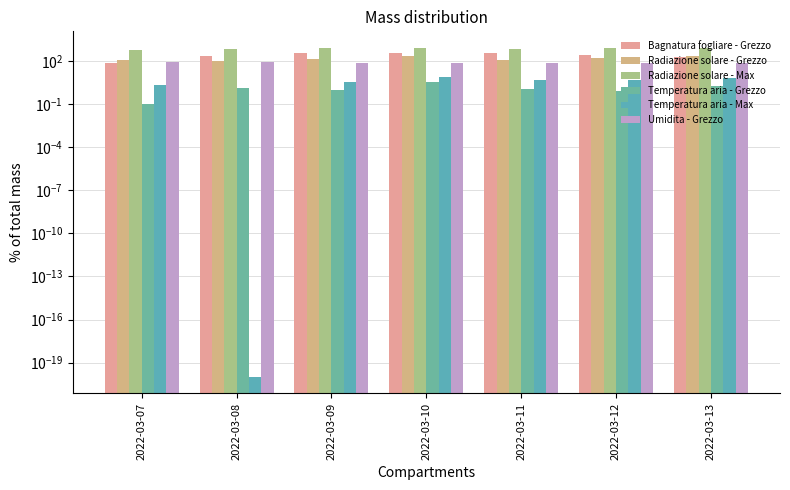

What is the minimum value for Bagnatura fogliare - Grezzo?

69.7